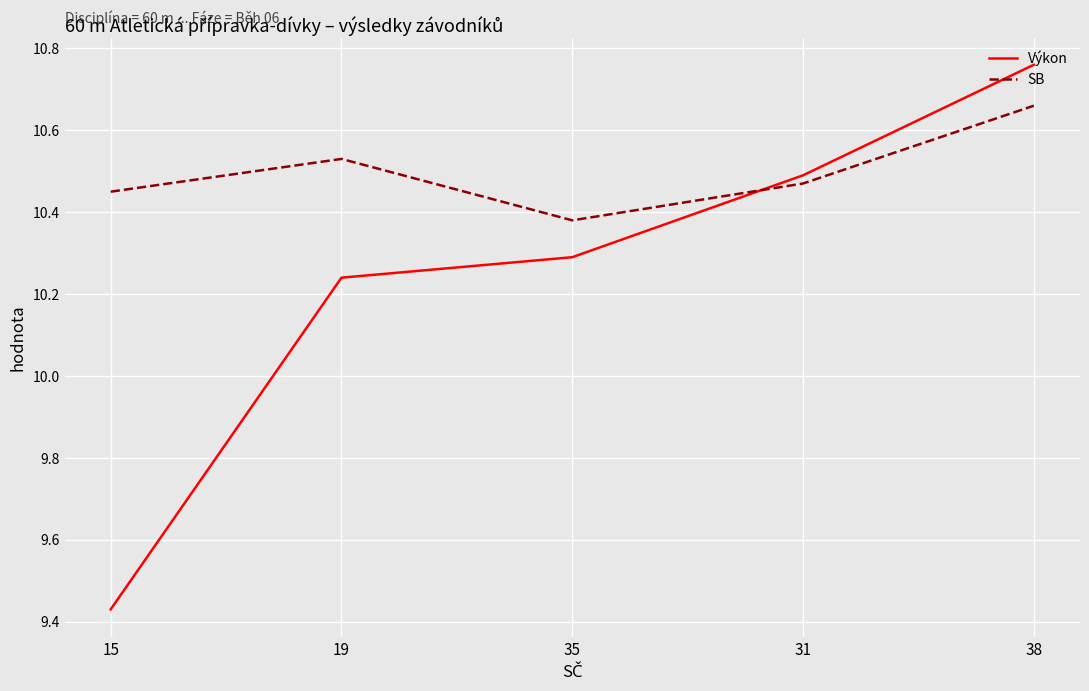

What is the sum of all SB values?

52.5